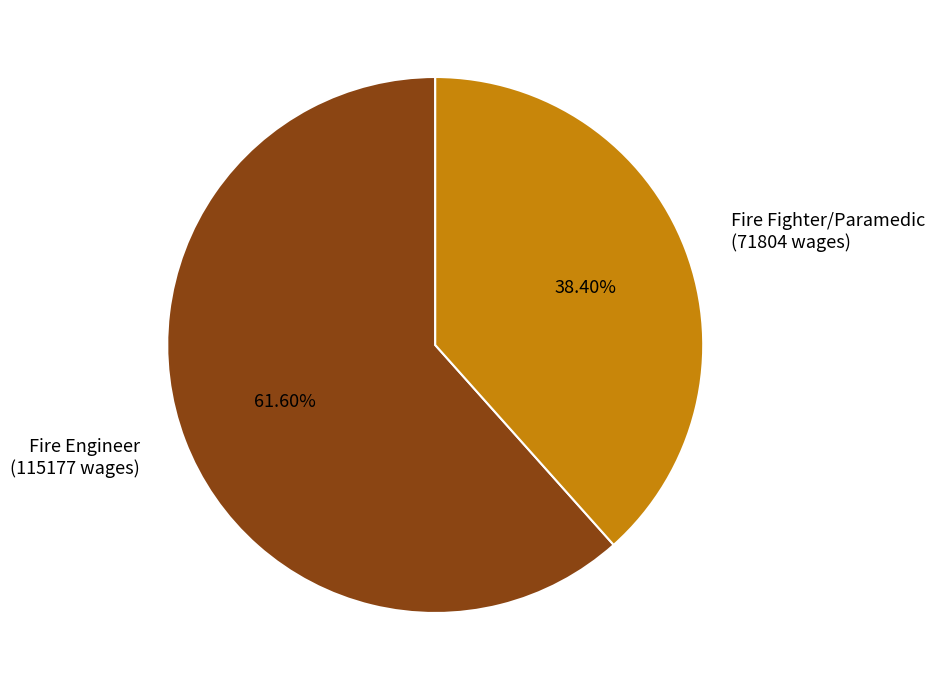

Which slice is the smallest?

Fire Fighter/Paramedic